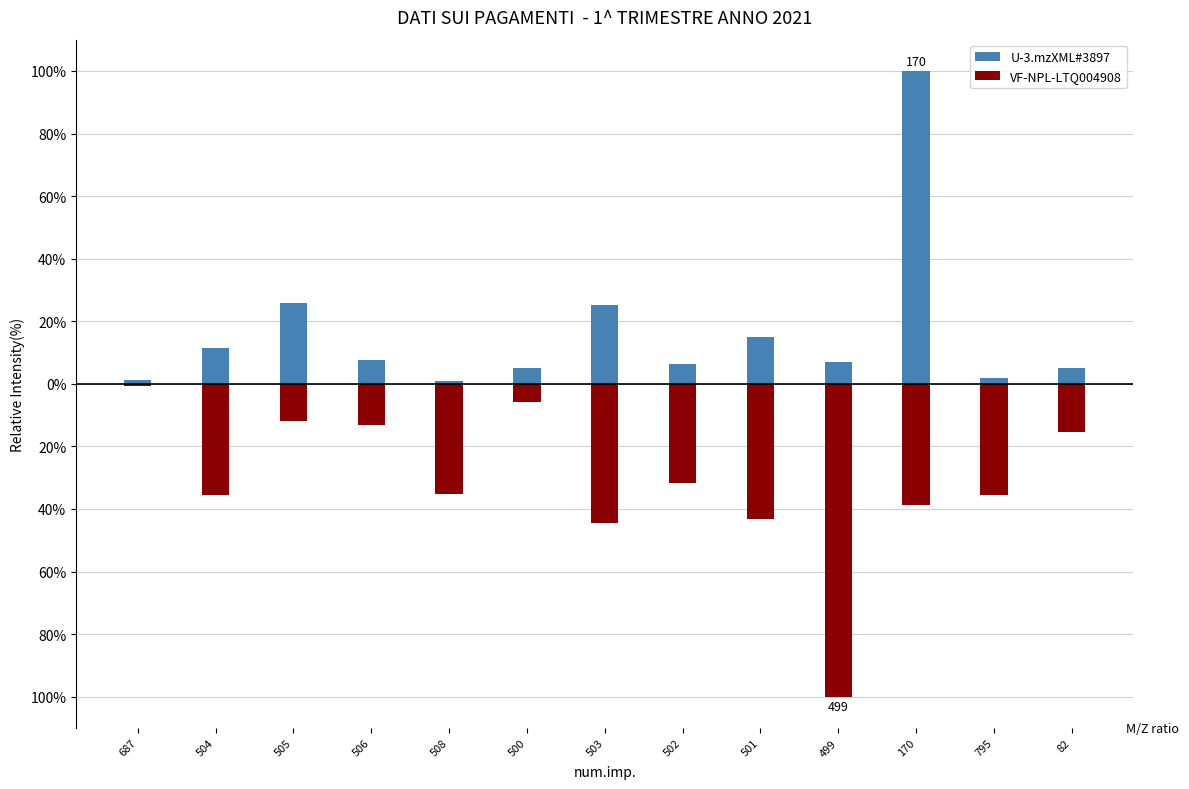

What is the difference between the maximum and minimum values in the U-3.mzXML#3897 series?

99.2